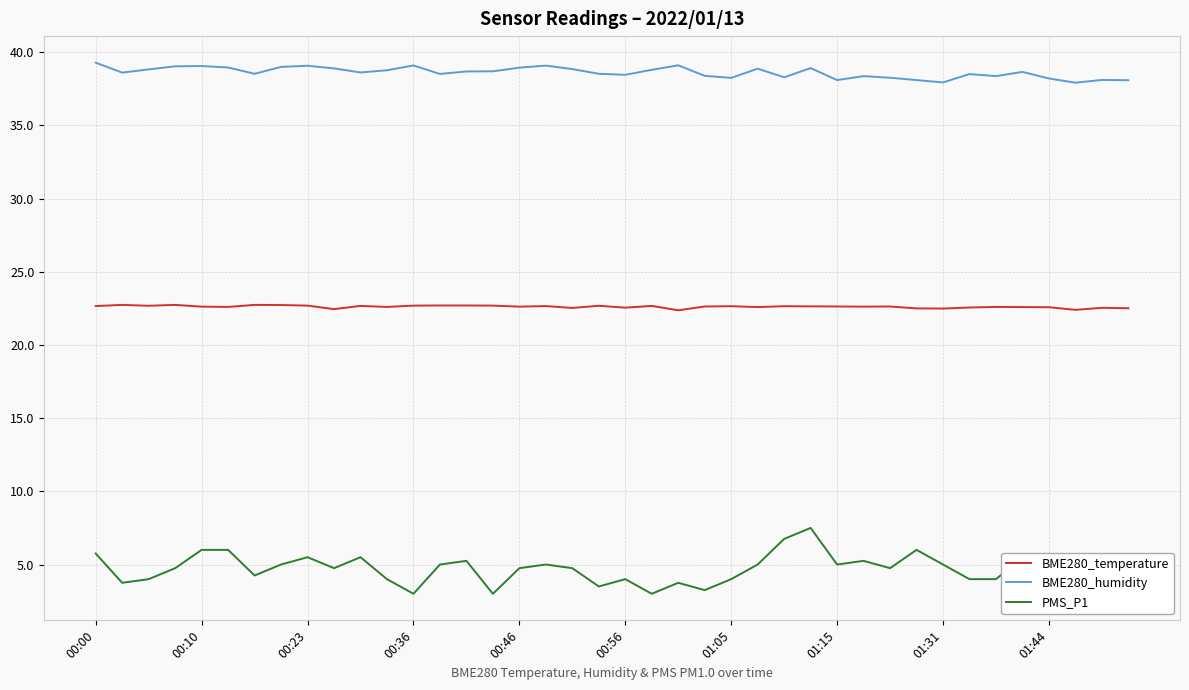

Which series has the widest spread of values?

PMS_P1